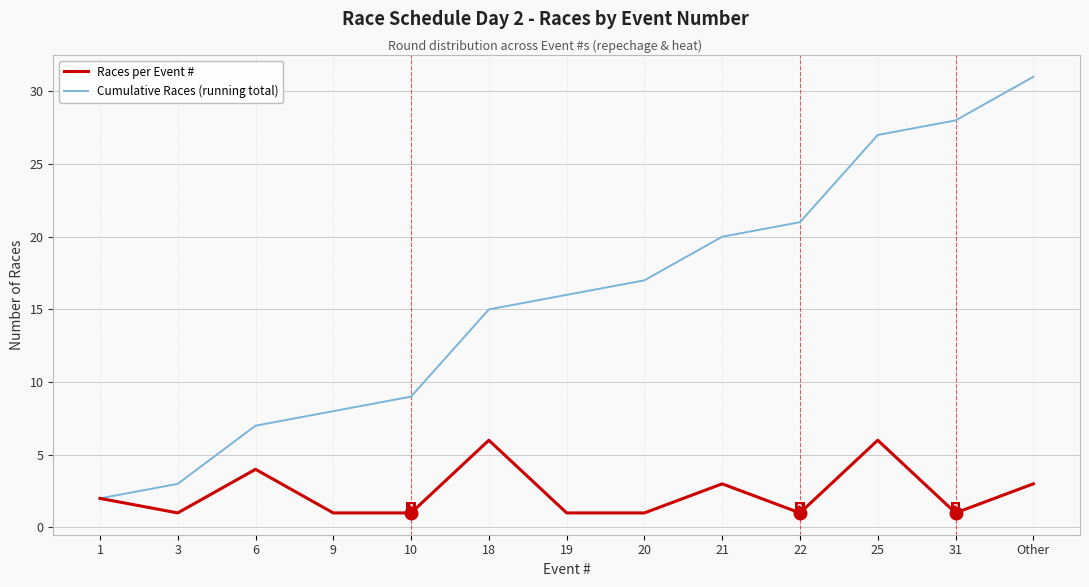

Which series has the widest spread of values?

Cumulative Races (running total)